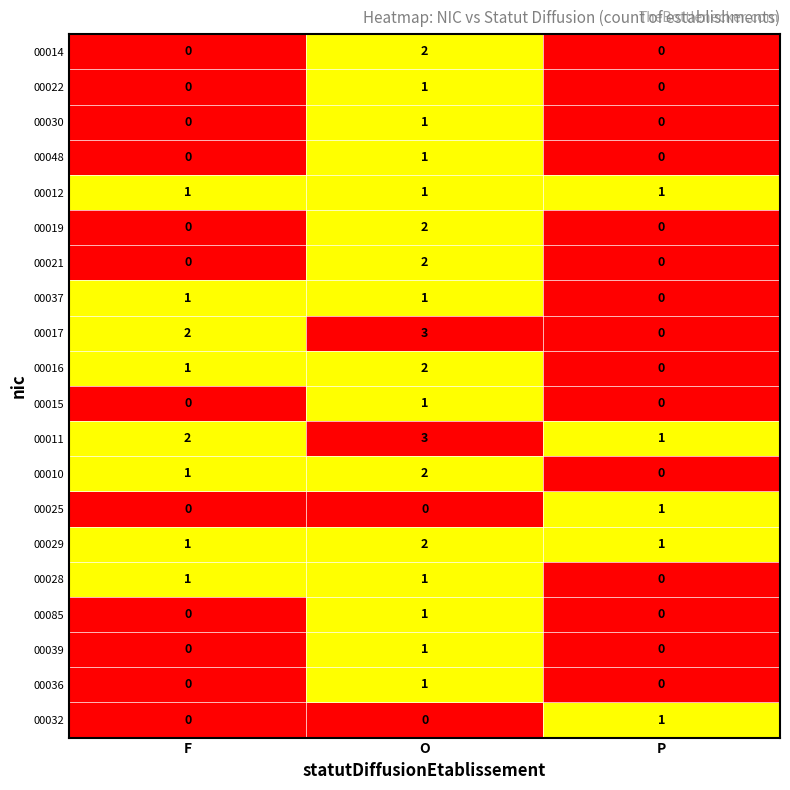

Count the 00028 values in the range 0 to 1.

3